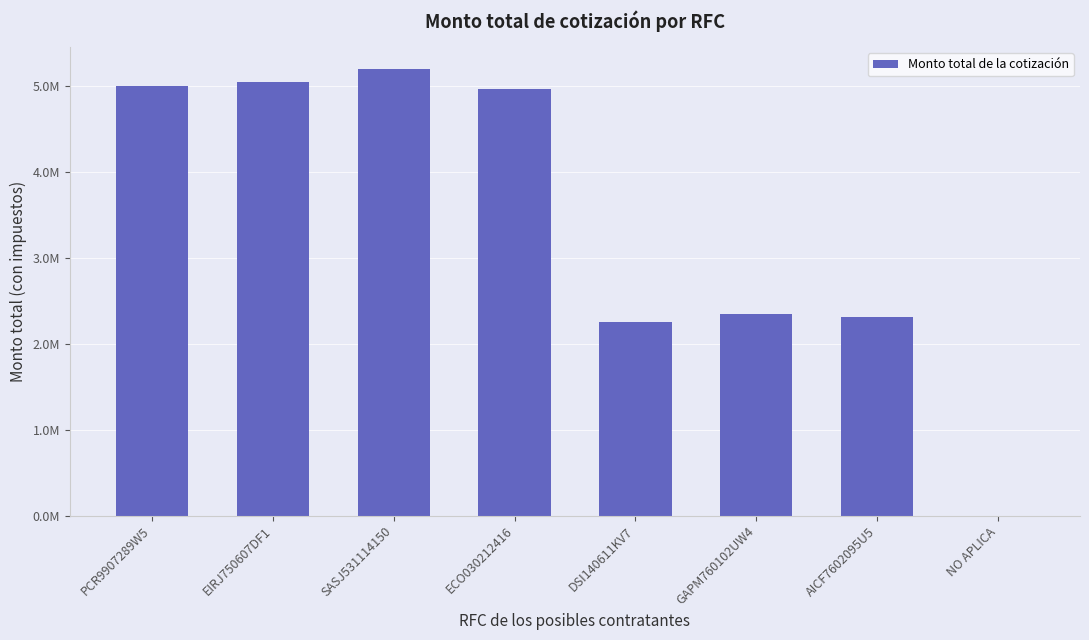

Reading right to left, extract all data points from this chart.

0.0	2309931.6	2347704.4	2253712.5	4970647.5	5197784.3	5049552.2	4999916.5